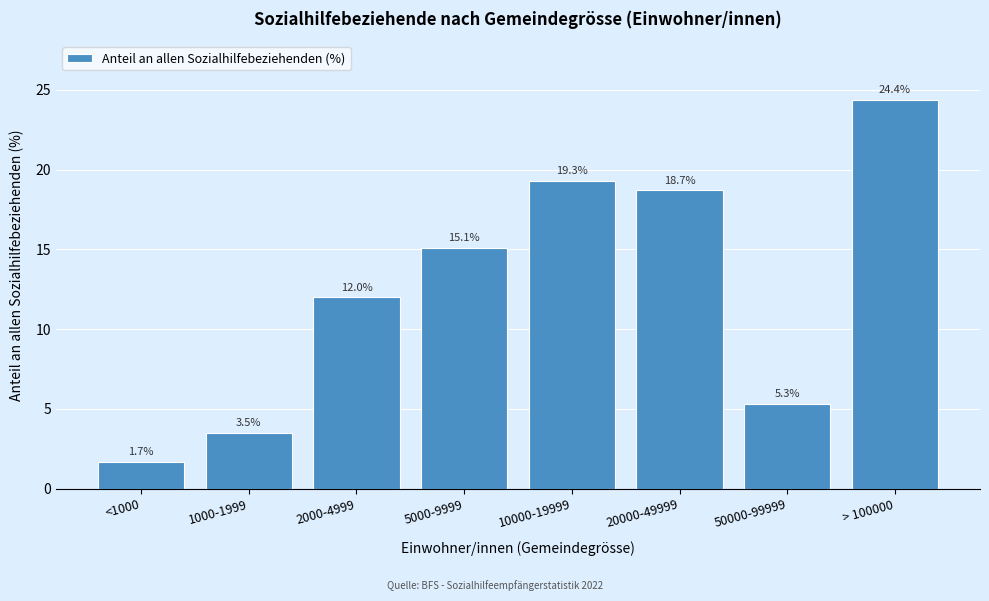

Reading left to right, list all the values displayed in this chart.

1.7	3.5	12.0	15.1	19.3	18.7	5.3	24.4